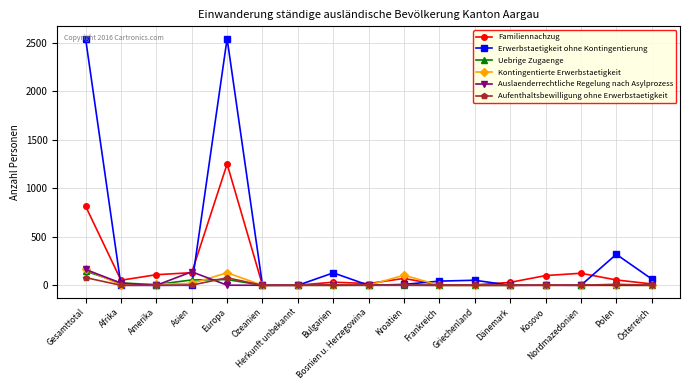

What is the value of the Familiennachzug point at the 11th from the left?

3